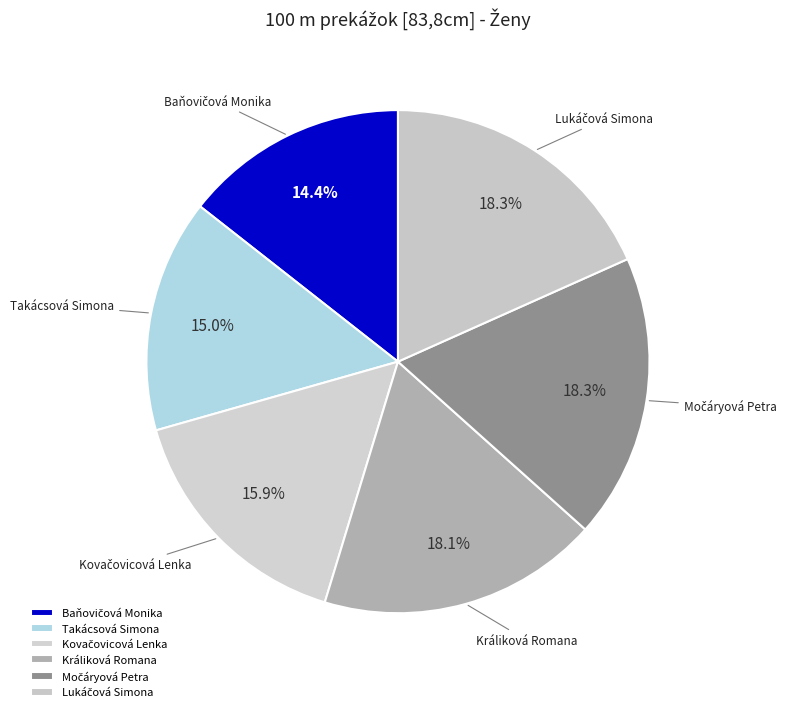

The Králiková Romana slice represents 11% of the pie. True or false?

False